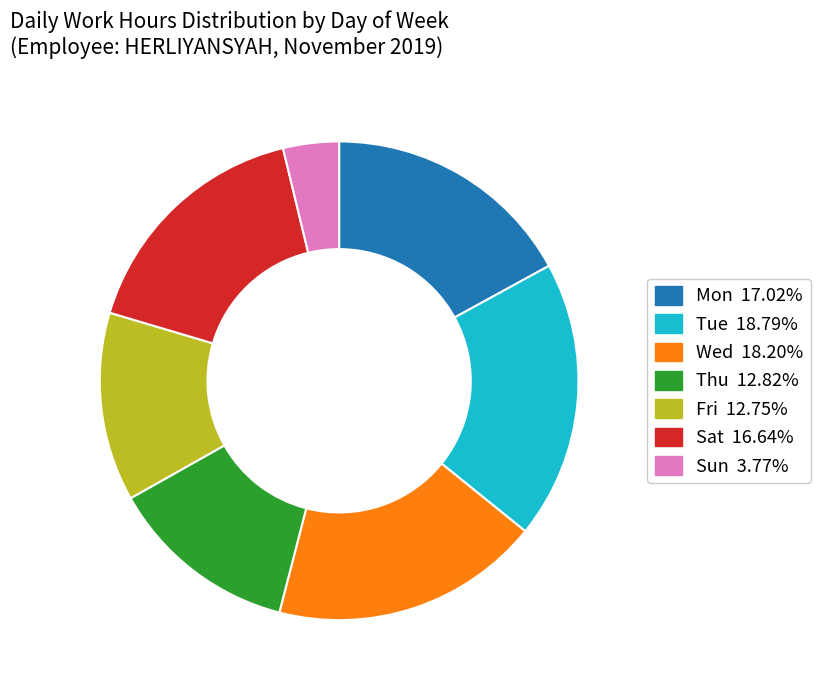

Does any single category account for the majority?

No